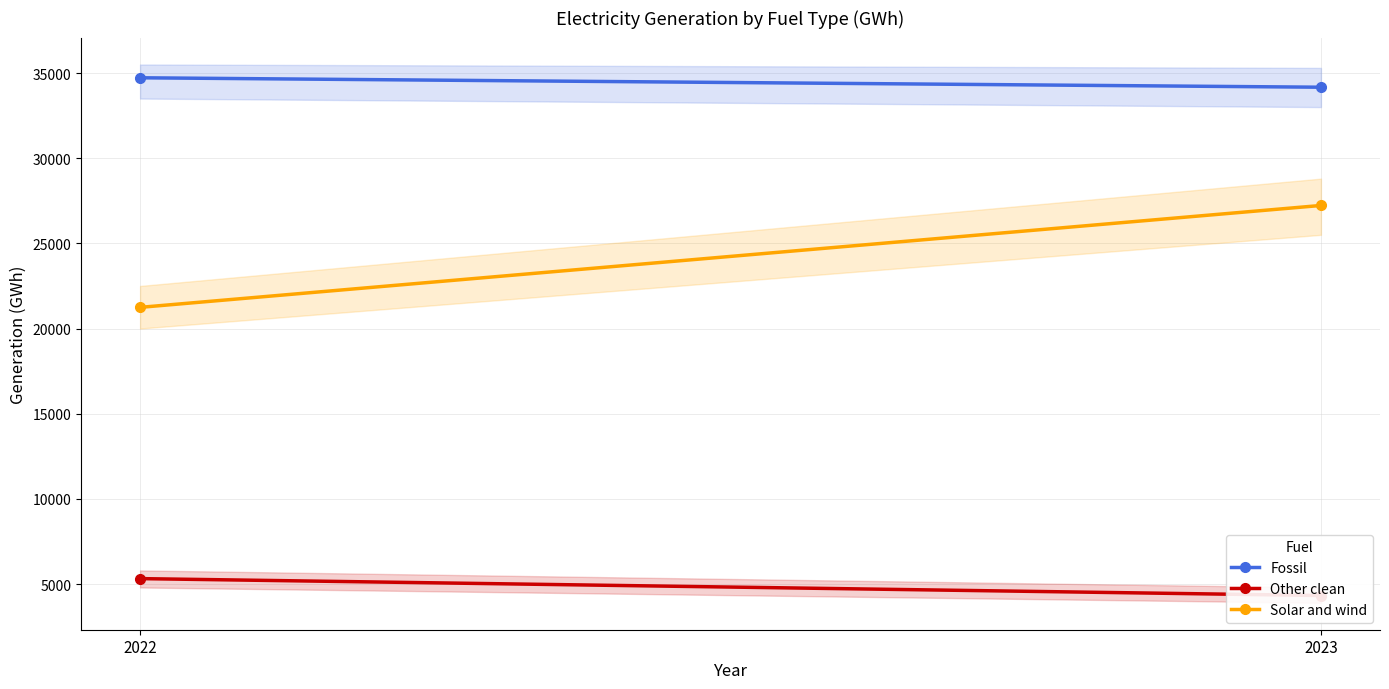

Reading left to right, transcribe all the data shown in this chart.

Fossil: 2022=34720.0	2023=34165.6
Other clean: 2022=5320.5	2023=4327.4
Solar and wind: 2022=21243.3	2023=27225.3